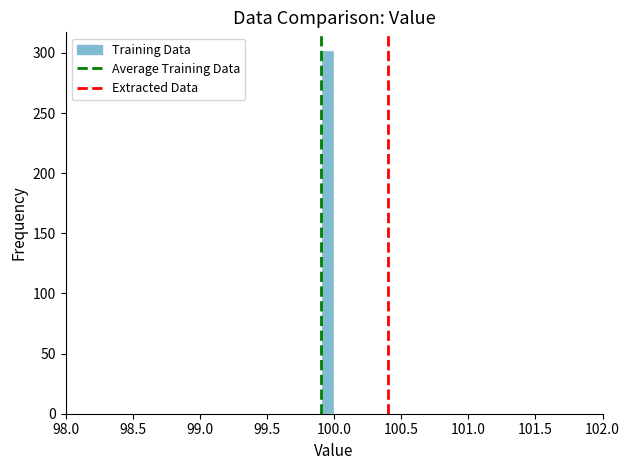

Read against the x-axis, roughly where is the centre of the tallest bar?

99.95